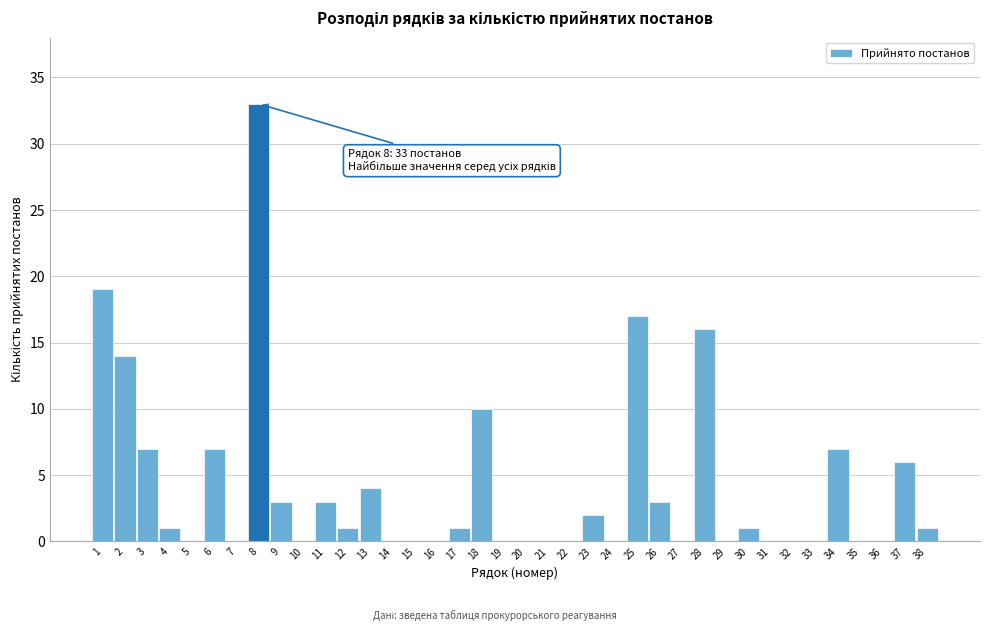

What is the sum of all values?

156